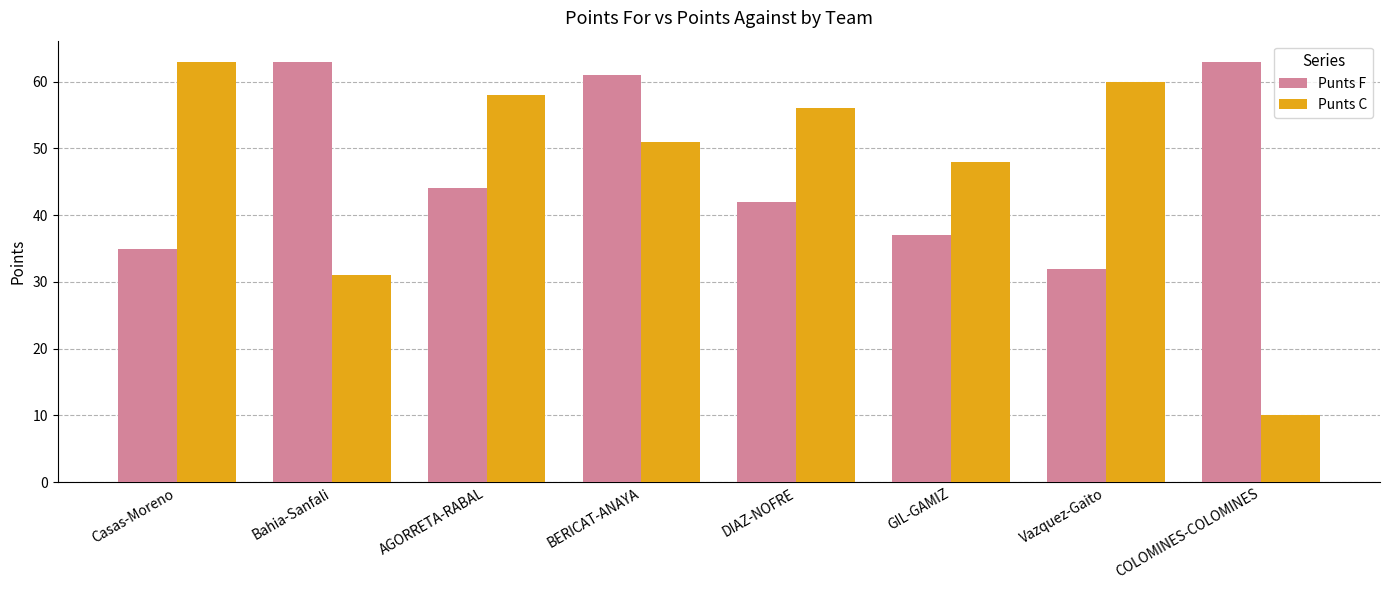

Is it true that Punts C equals 32 at Casas-Moreno?

False